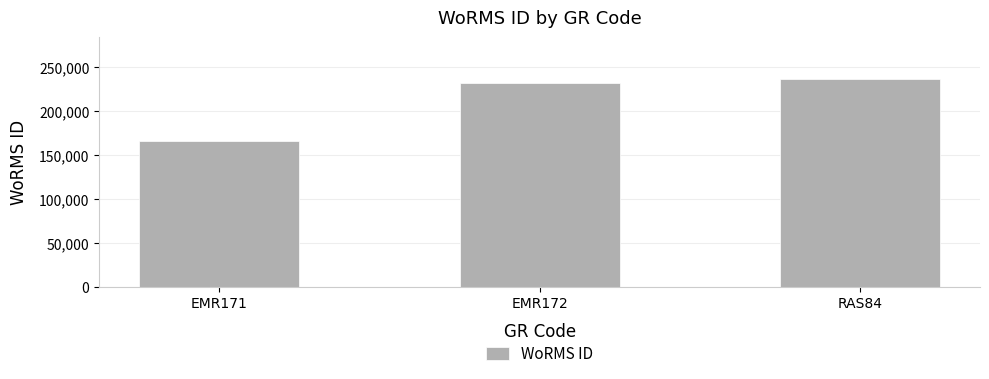

What is the approximate value at RAS84, to the nearest 100?

236300